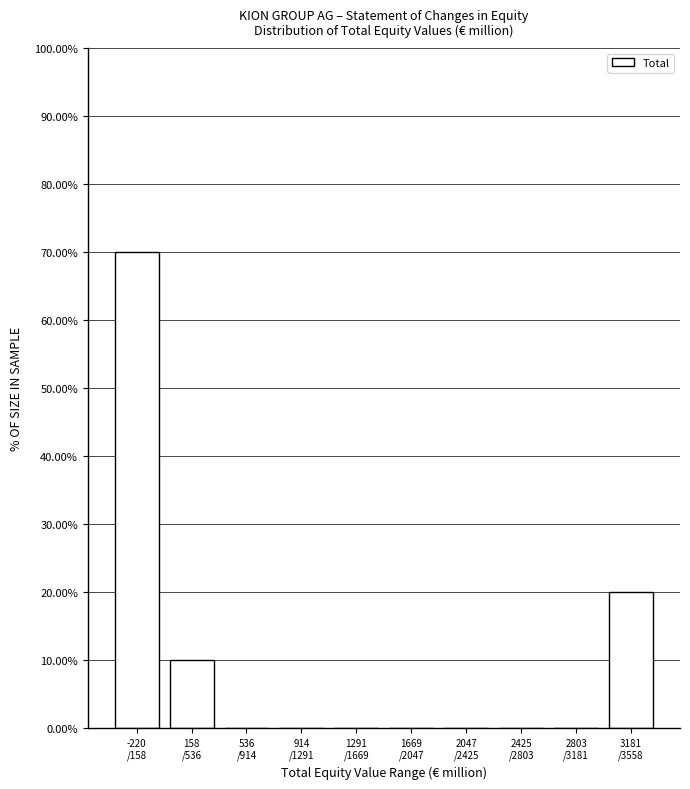

What is the sum of all values?

100